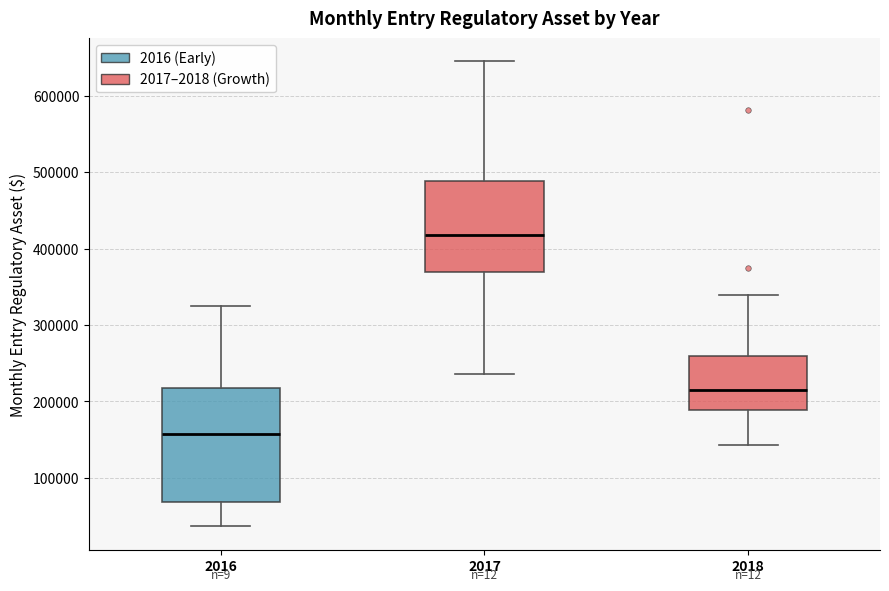

Which box is the tallest, from its lower edge to its upper edge?

2016